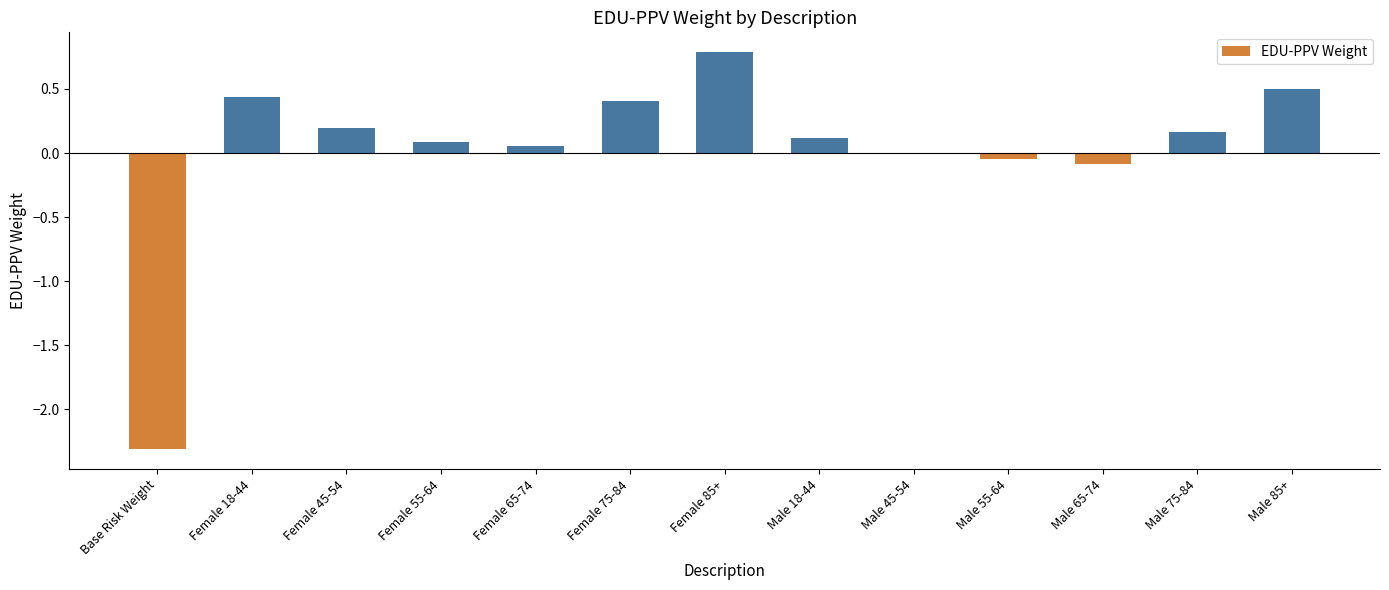

What is the sum of all values?

0.3